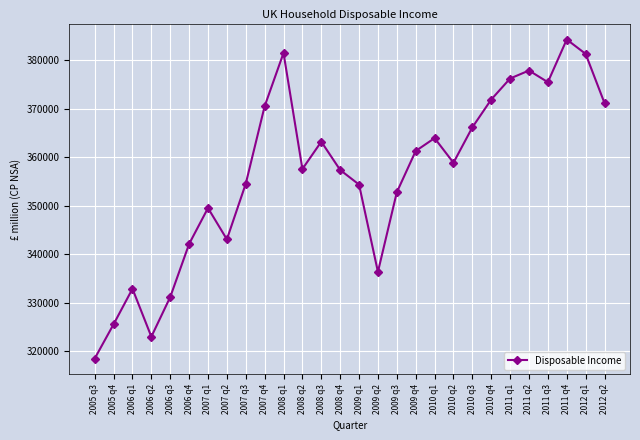

Which has a higher value, 2005 q3 or 2005 q4?

2005 q4